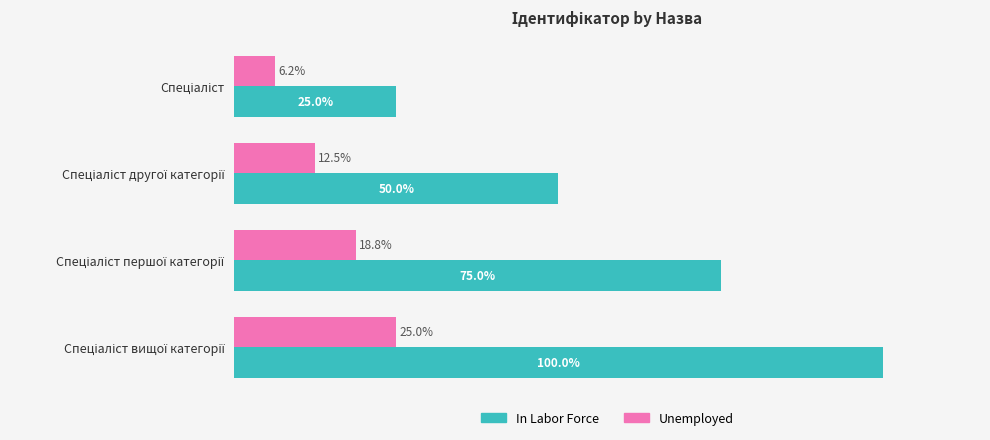

Which series has the largest total across all categories?

In Labor Force